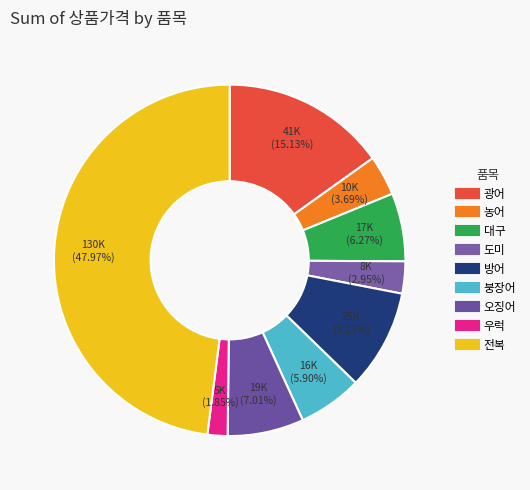

To the nearest percent, what is the combined percentage of 오징어 and 우럭?

9%